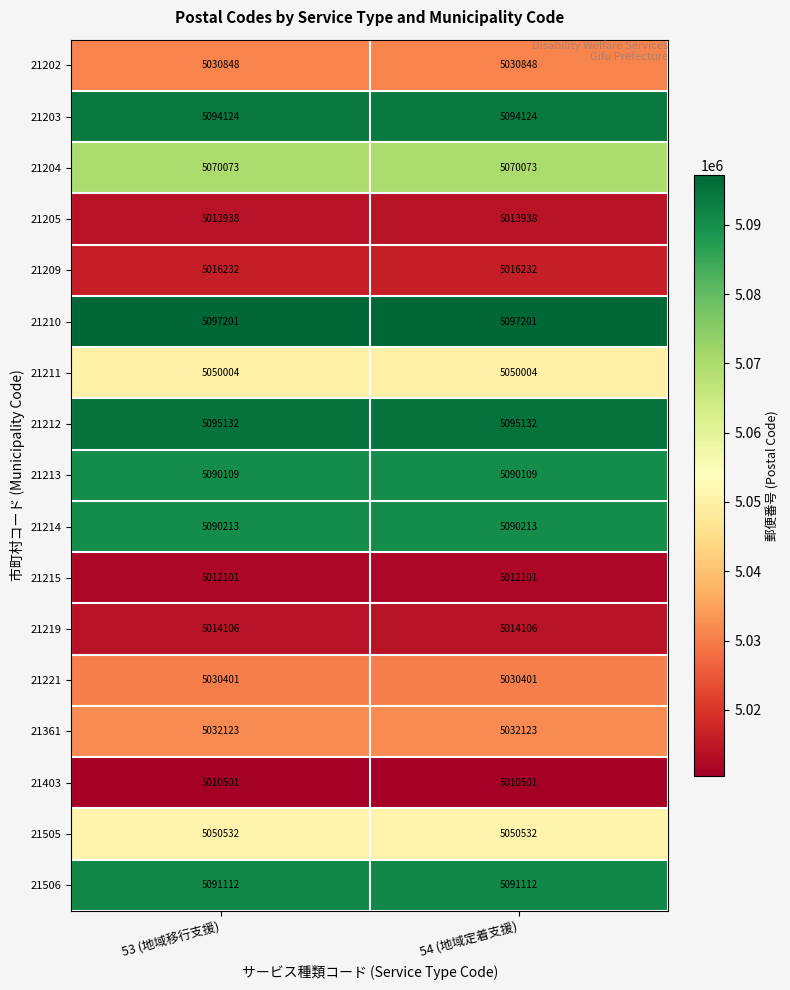

What is the average value of the 21361 series?

5032123